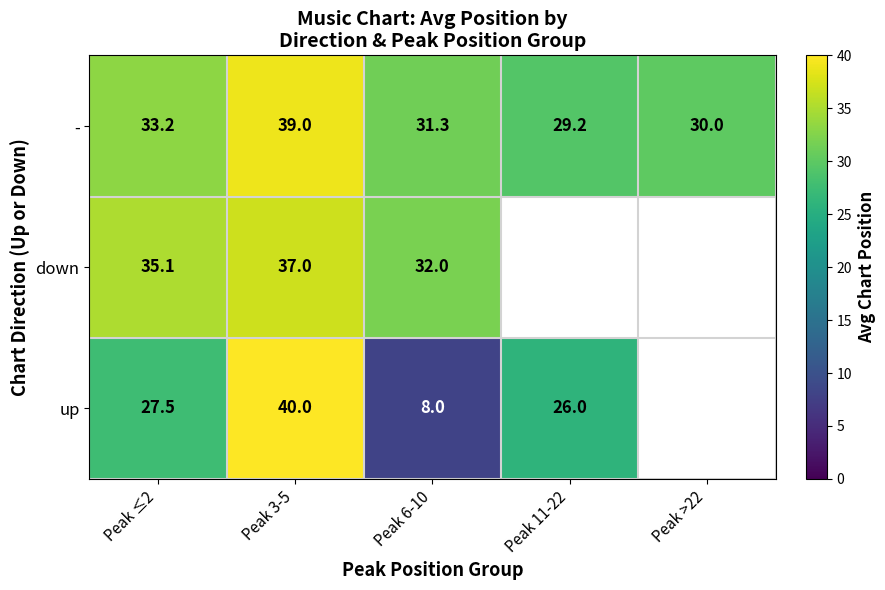

What is the lowest value of the - series?

29.2